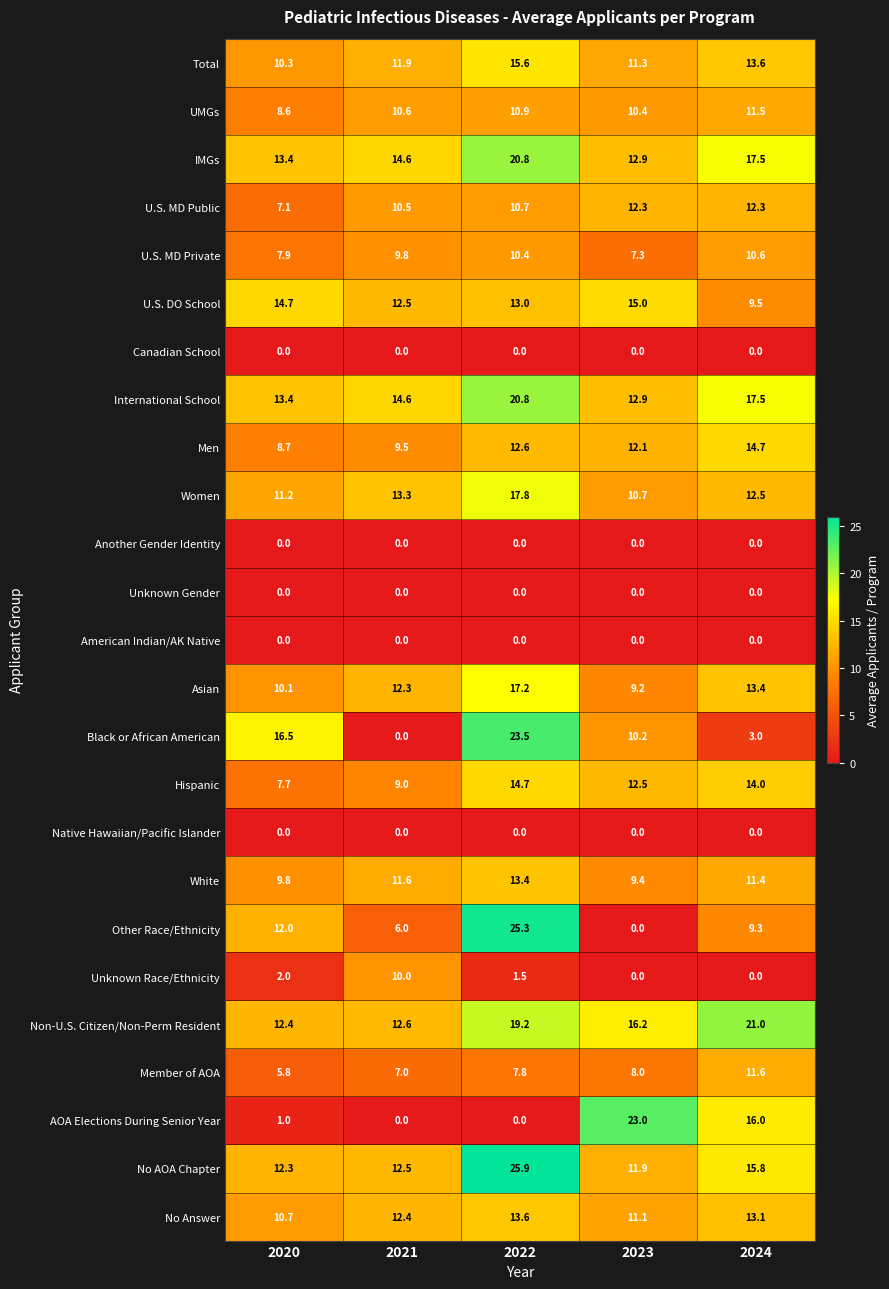

What is the difference between the maximum and minimum values in the No AOA Chapter series?

14.0